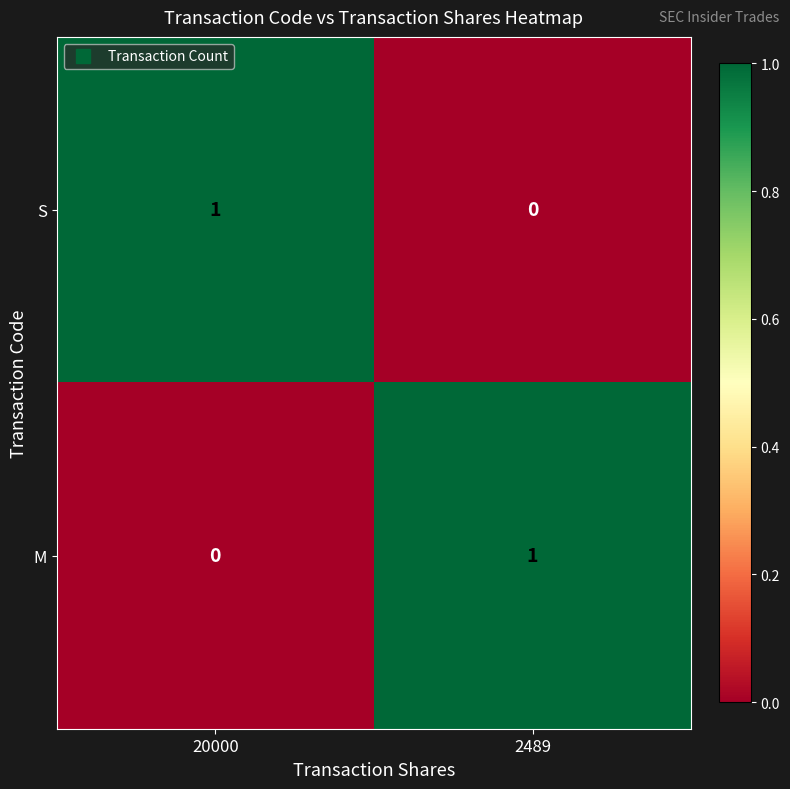

At which label does M reach its peak?

2489